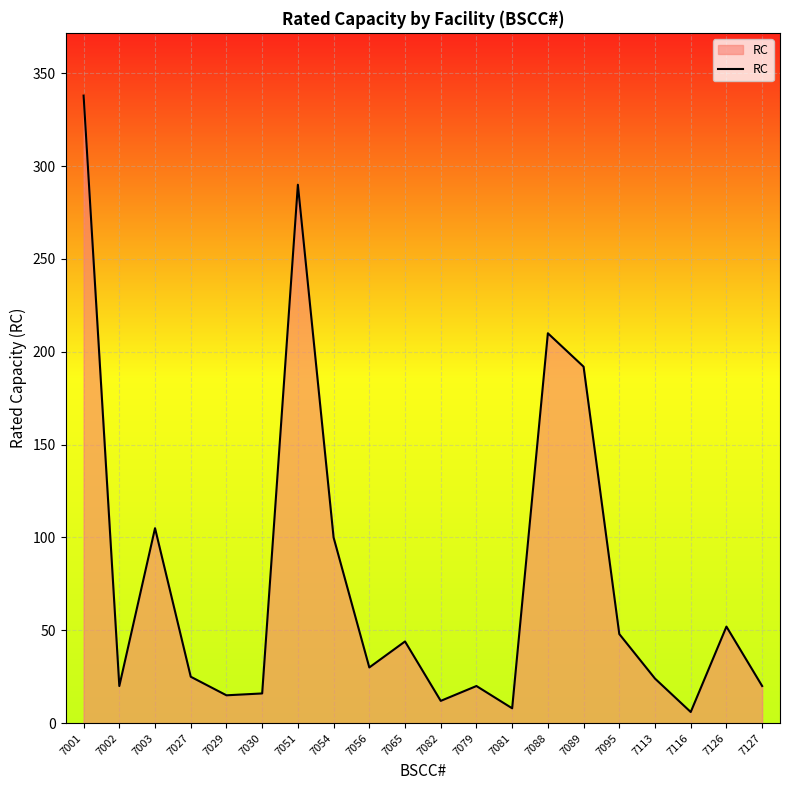

What position from the right is 7054?

13